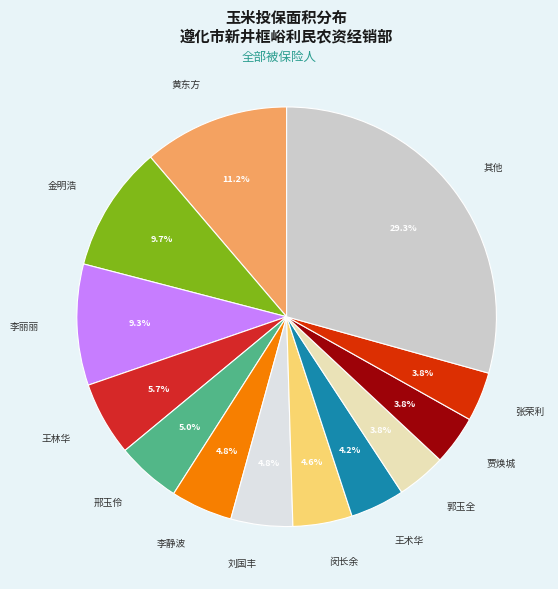

Approximately how many times larger is the value at 王术华 compared to 张荣利?

1.1